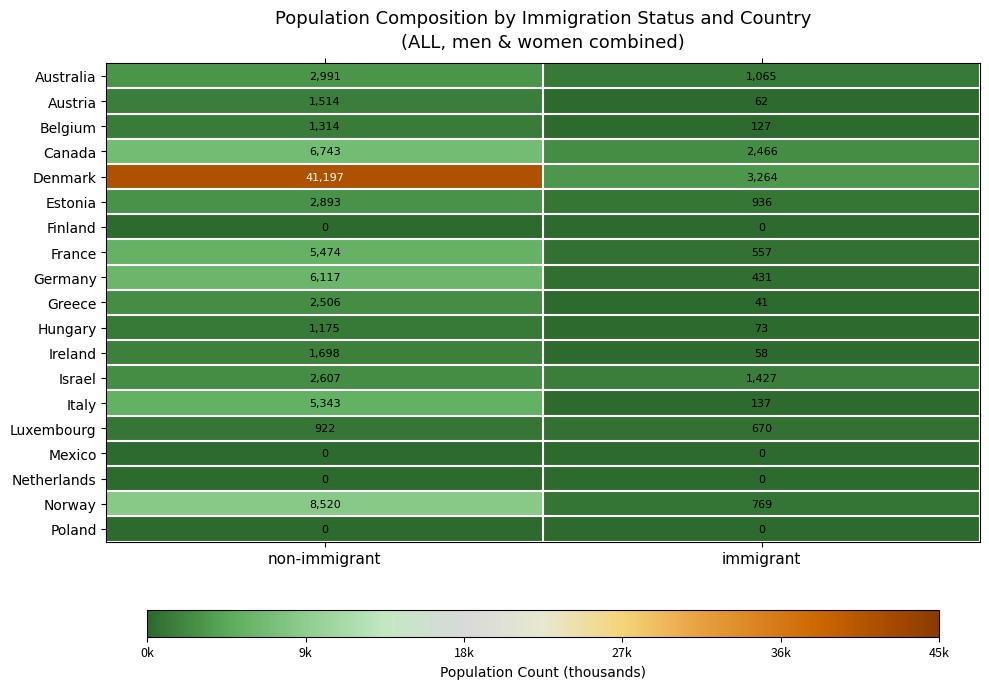

List the labels in order of Israel value, smallest first.

immigrant, non-immigrant